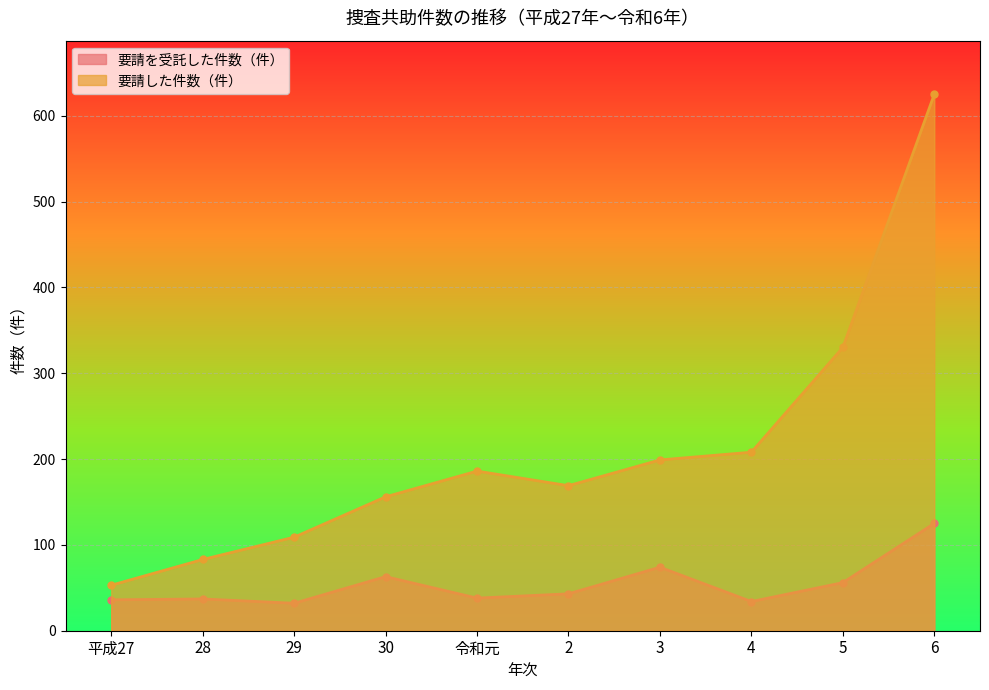

What is the label of the 6th point from the left?

2